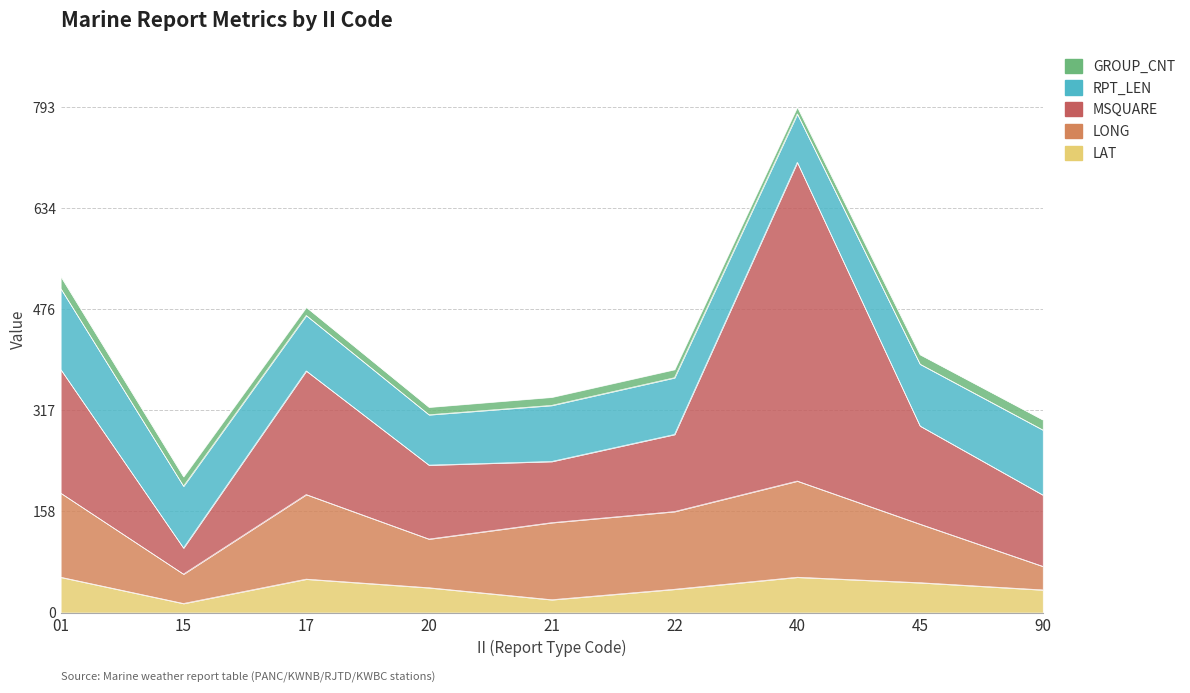

In RPT_LEN, how many points are higher than both neighbors (excluding endpoints)?

1